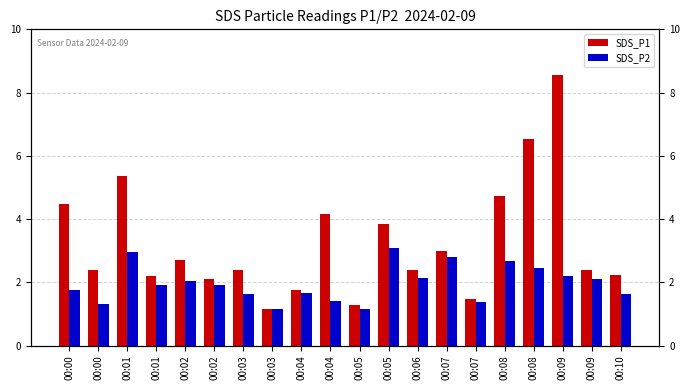

What is the minimum value for SDS_P1?

1.2